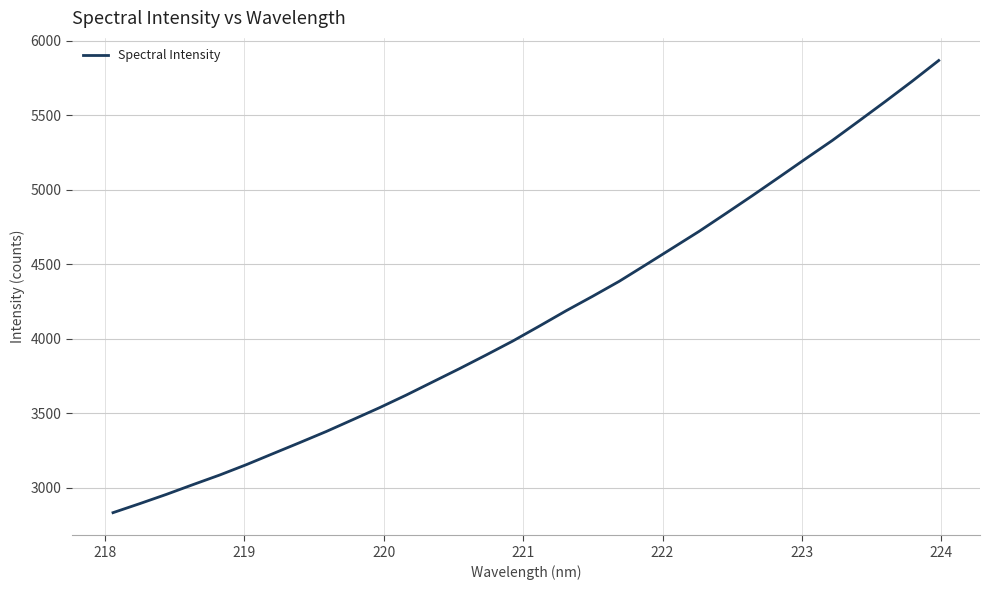

What is the greatest value displayed?

5867.4